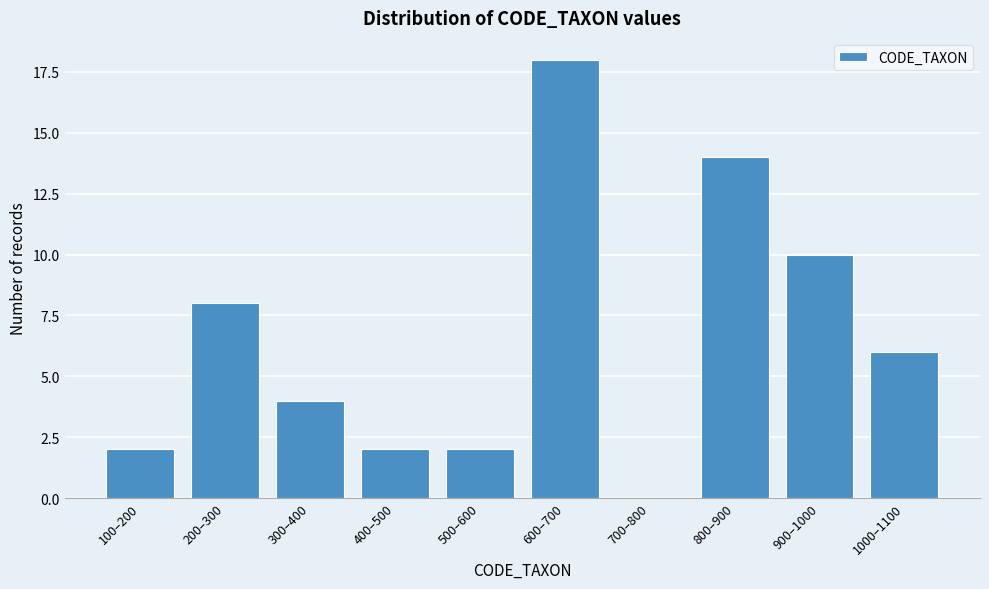

Reading left to right, extract all data points from this chart.

100–200=2	200–300=8	300–400=4	400–500=2	500–600=2	600–700=18	700–800=0	800–900=14	900–1000=10	1000–1100=6